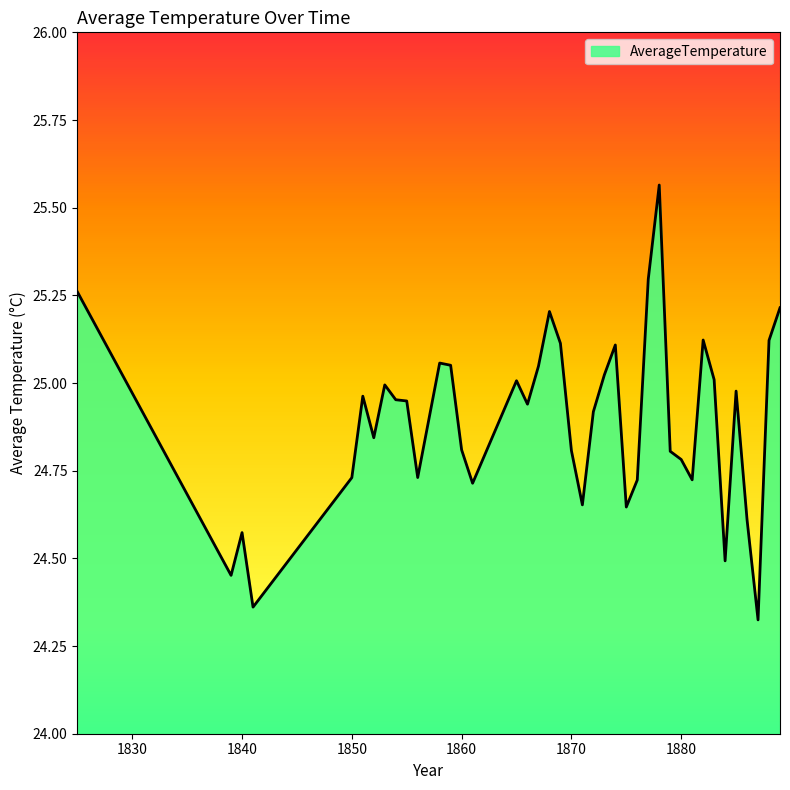

What is the difference between the maximum and minimum values?

1.2